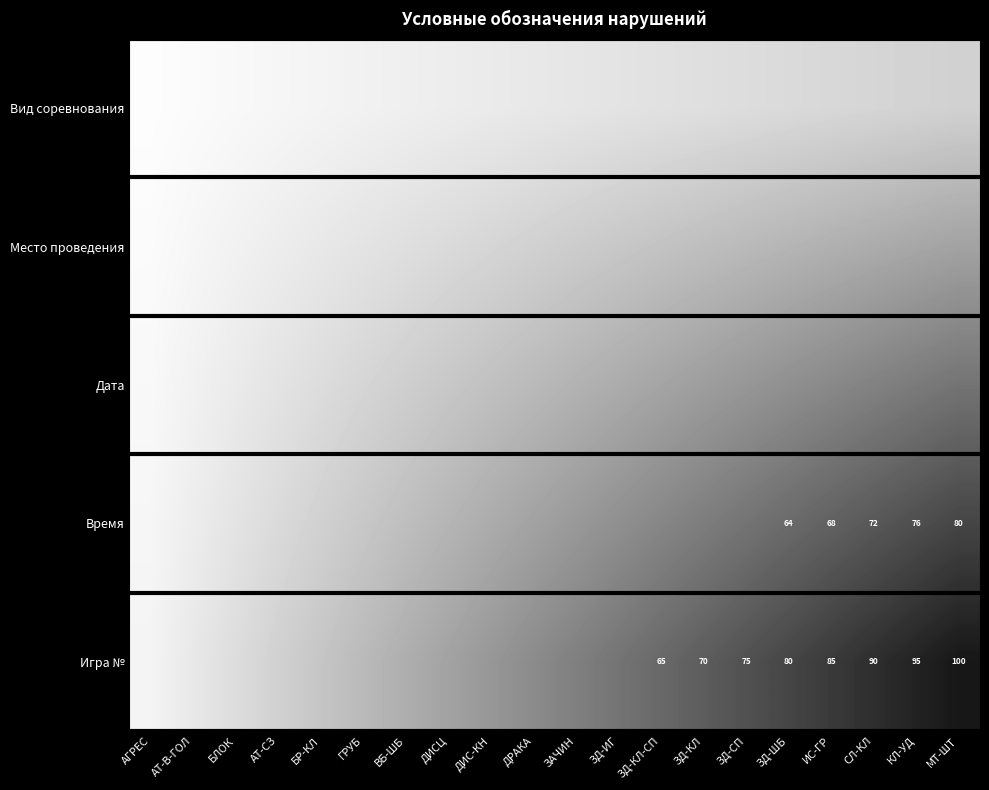

True or false: Время has a value of 24 at ГРУБ.

True